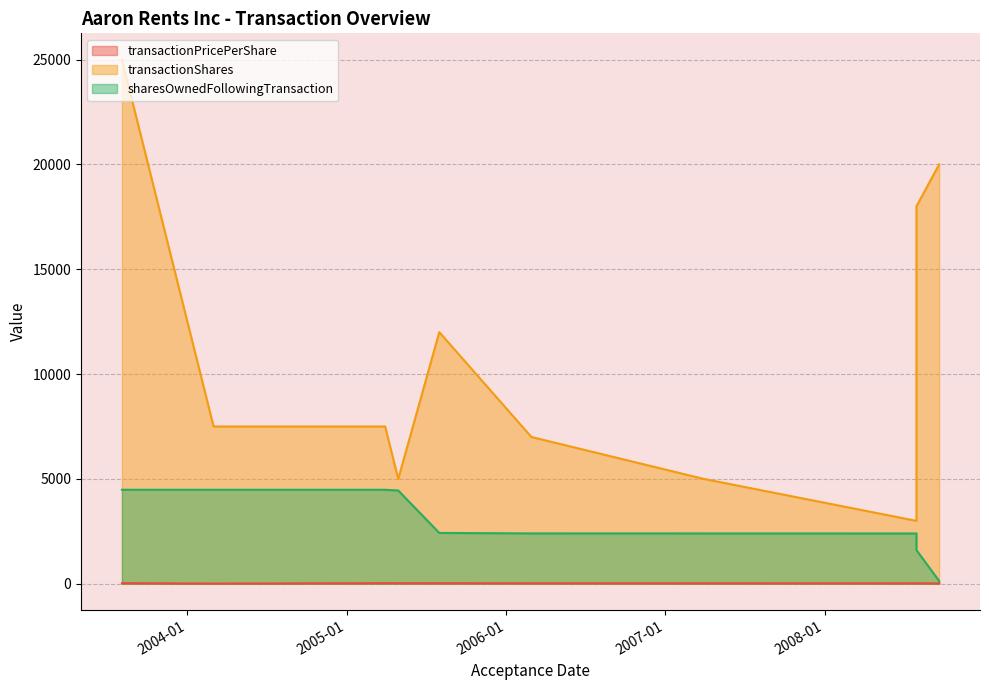

Which series has the widest spread of values?

transactionShares